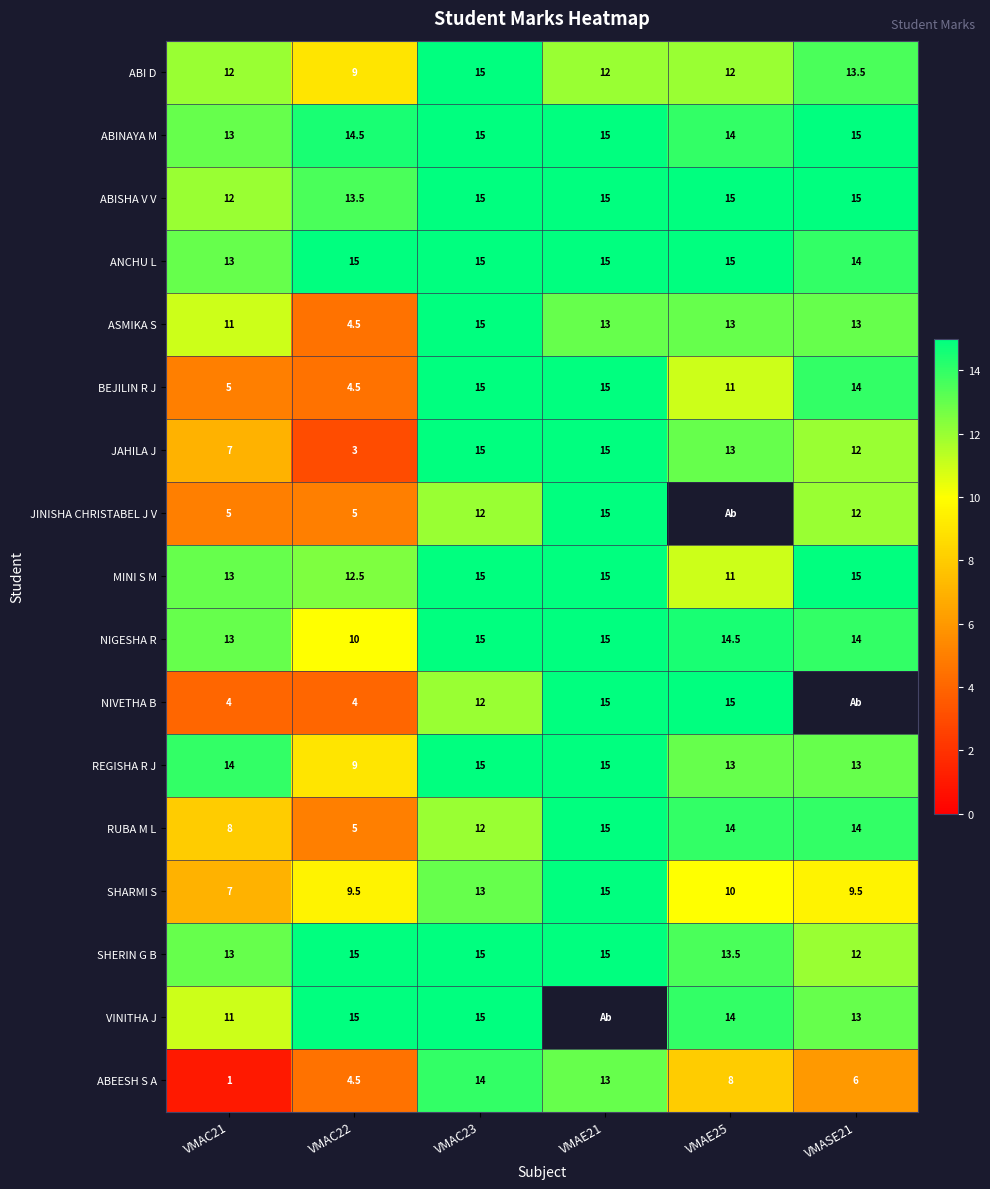

What is the difference between the maximum and minimum values in the JAHILA J series?

12.0